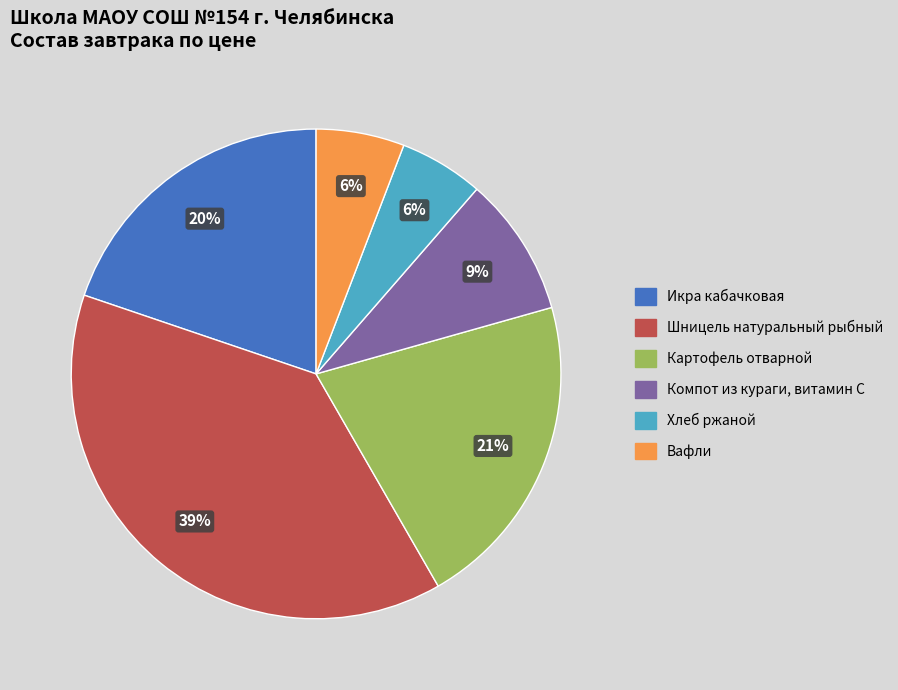

To the nearest percent, what portion does Компот из кураги, витамин С represent?

9%